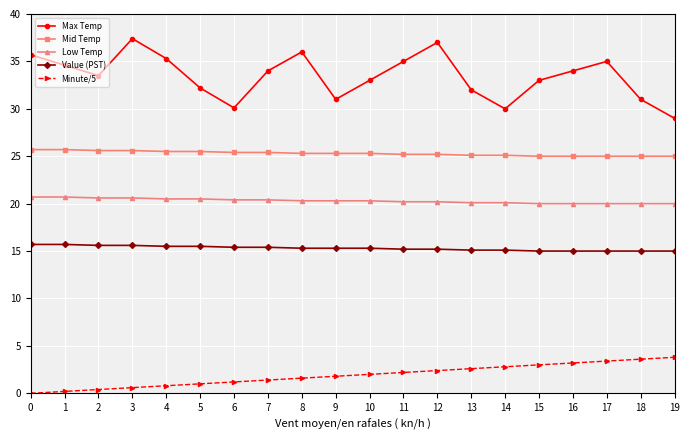

What is the value of the Value (PST) point at the 2nd from the left?

15.7